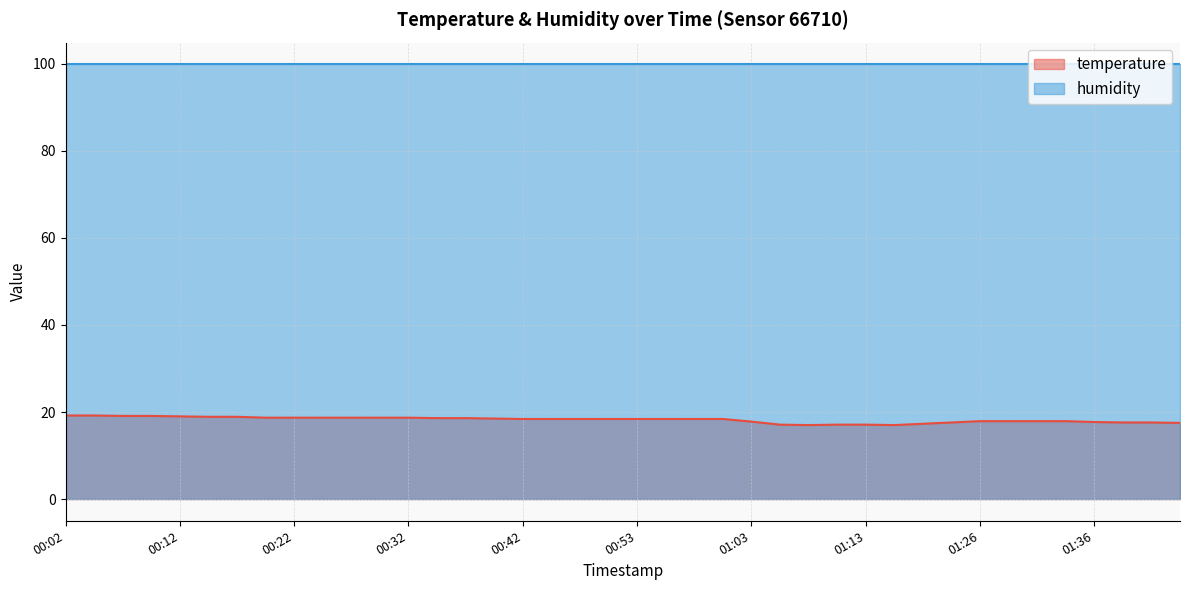

At which category does the chart reach its peak across all series?

00:02